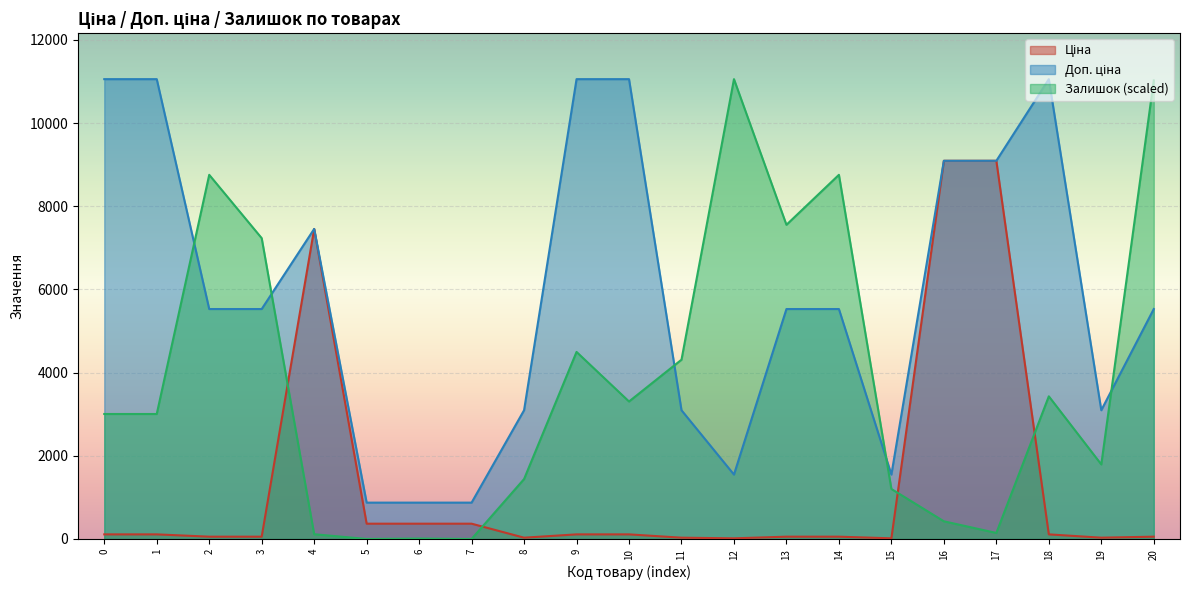

Which series has the largest range (max minus min)?

Залишок (scaled)